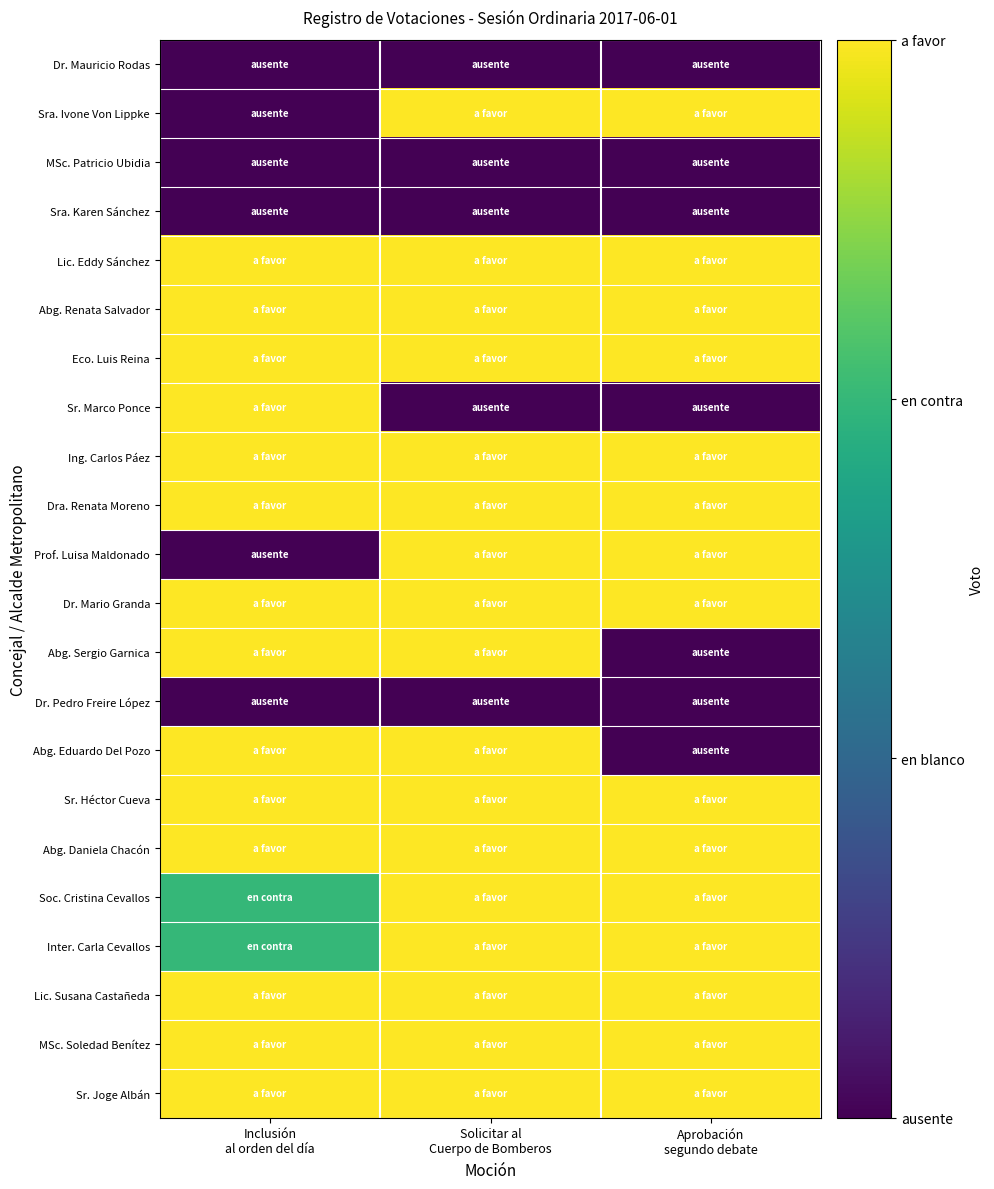

Which series changed the most between Inclusión al orden del día and Aprobación segundo debate?

Abg. Eduardo Del Pozo